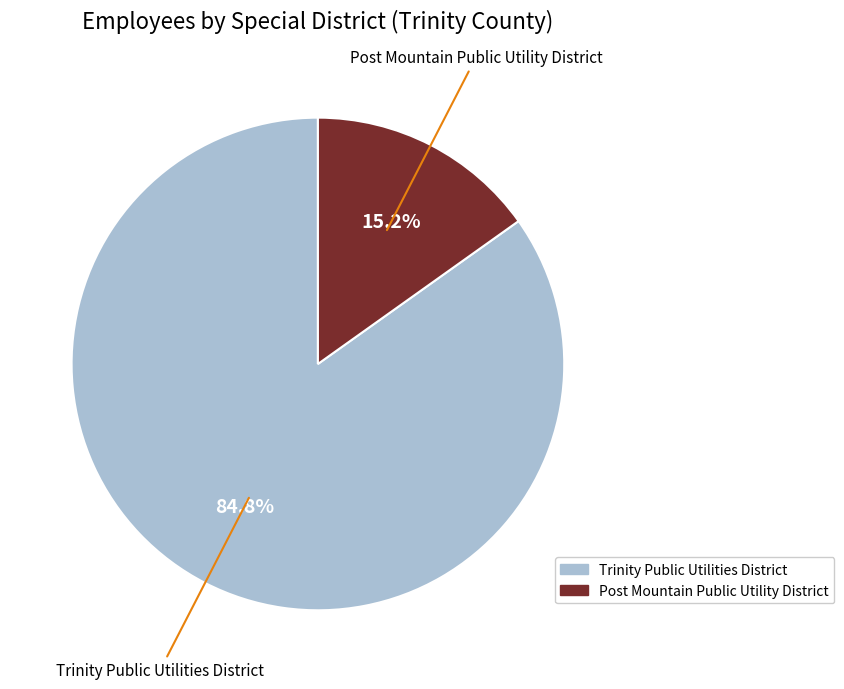

To the nearest percent, what percentage of the pie is Trinity Public Utilities District?

85%